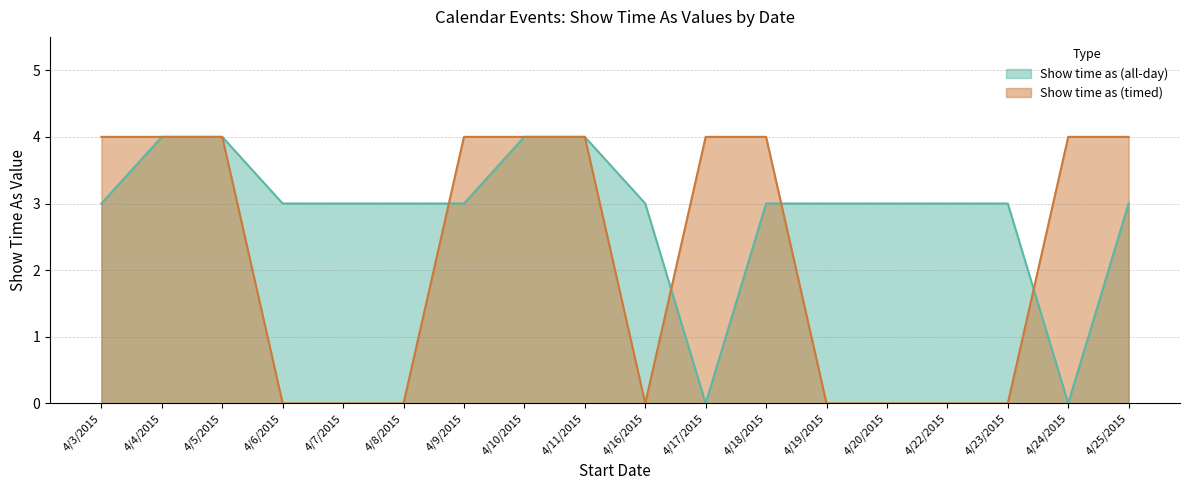

True or false: Show time as (timed) has a value of -2 at 4/23/2015.

False